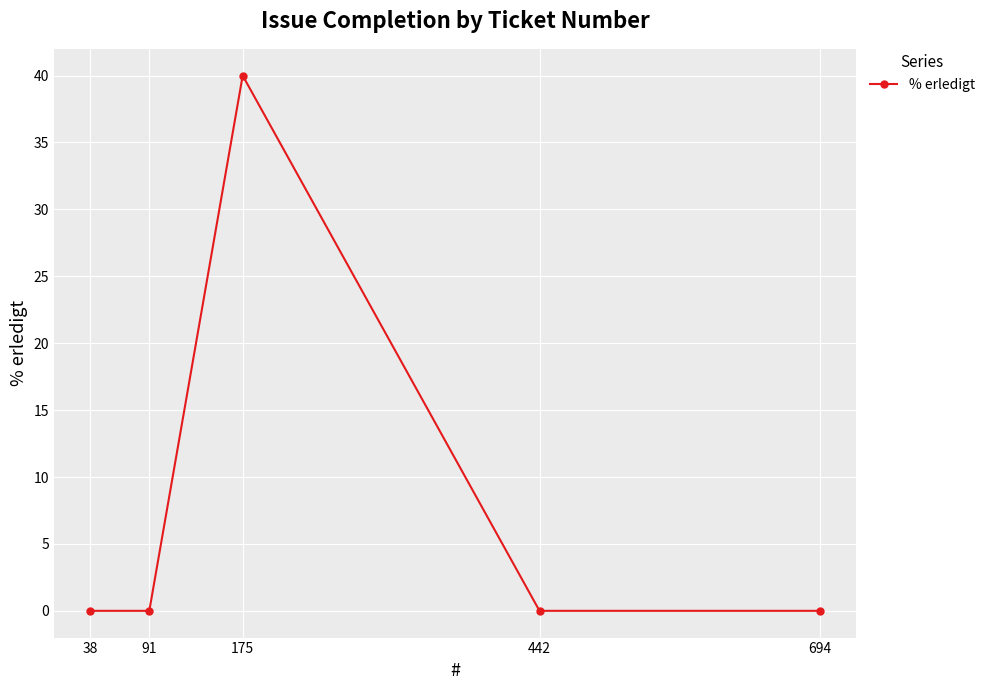

How many categories are shown in the chart?

5